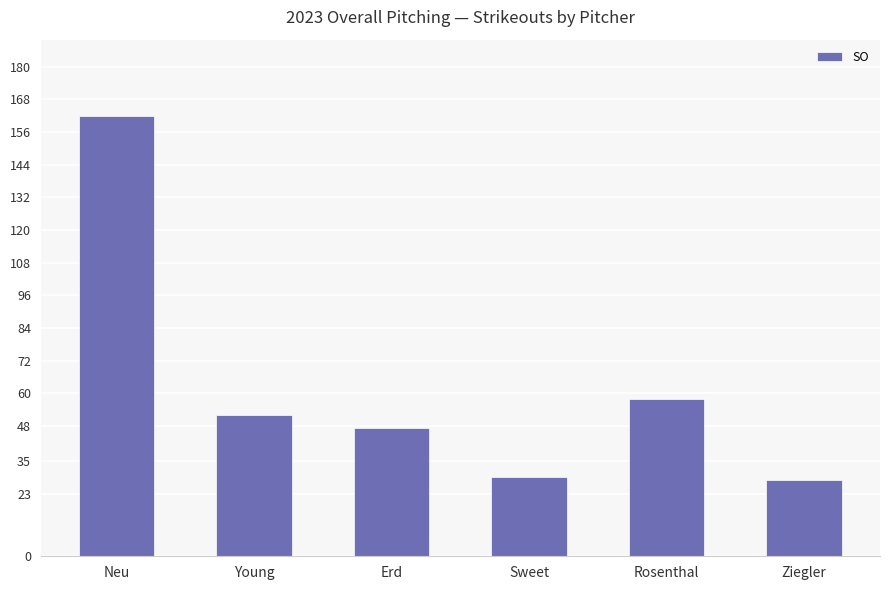

What is the greatest value displayed?

162